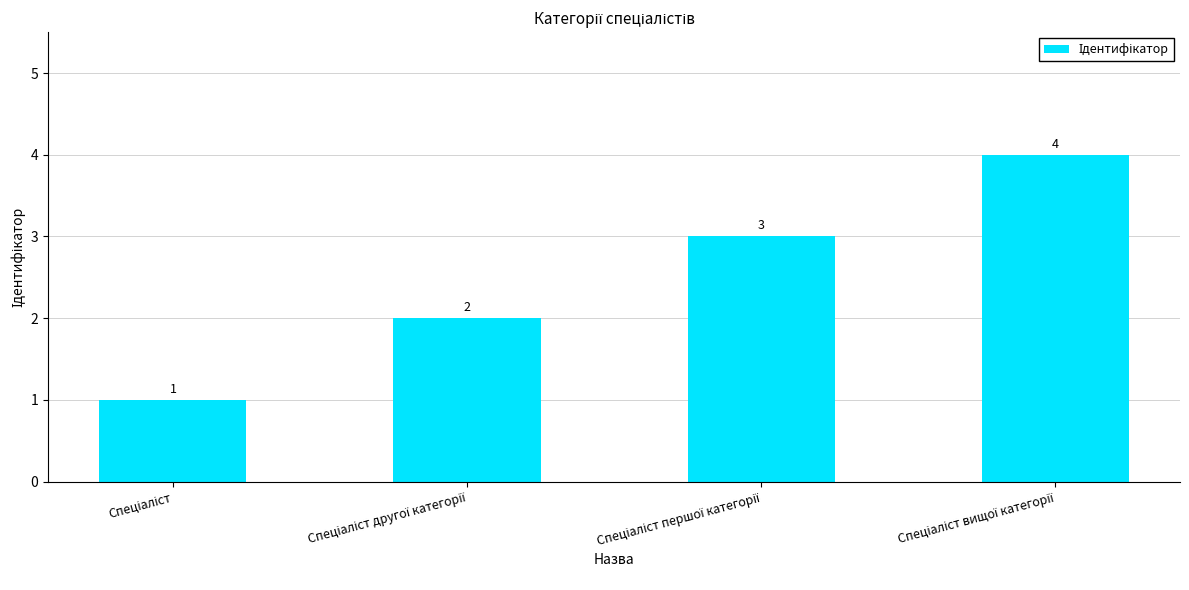

What is the difference between the maximum and minimum values?

3